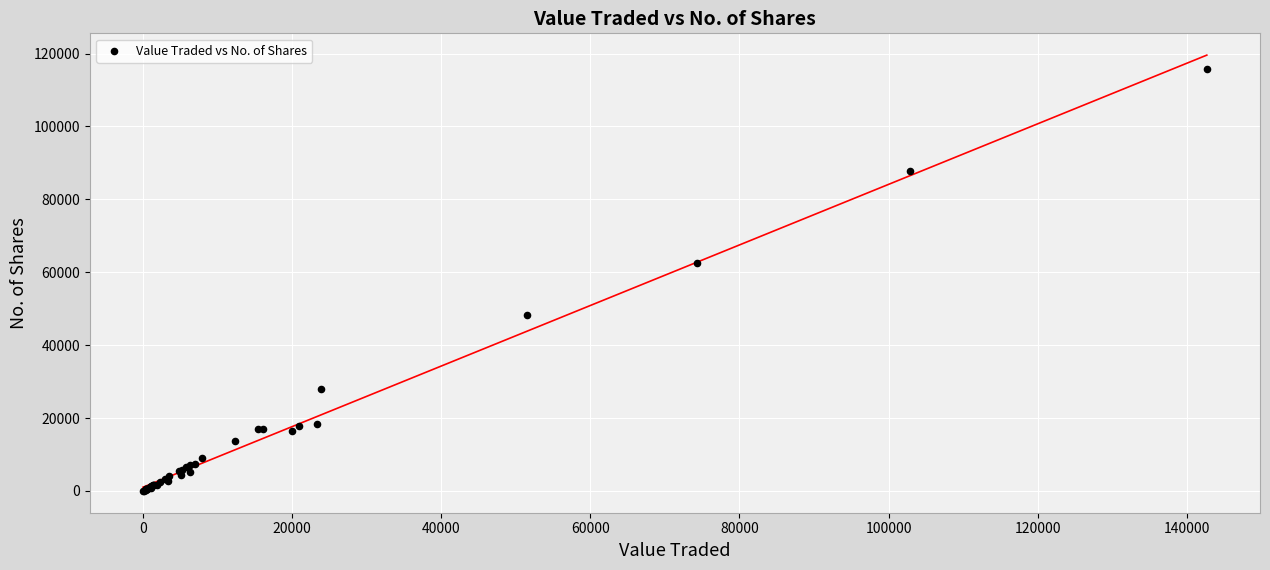

What Y value in the scatter plot is closest to 57829?

62591